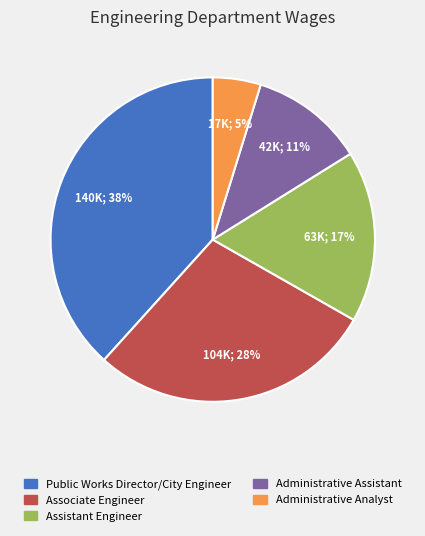

To the nearest percent, what is the difference between the Public Works Director/City Engineer and Assistant Engineer slice percentages?

21%